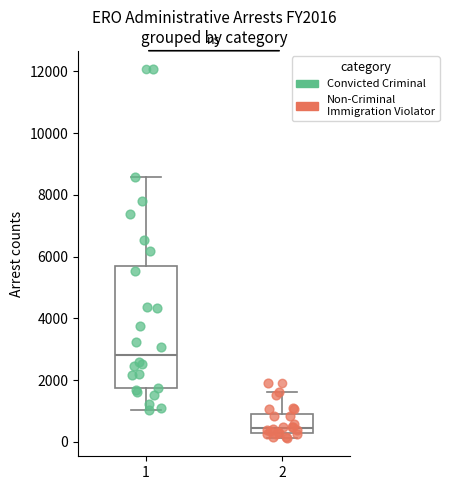

Reading left to right, read every box against the y-axis: the position of its median line, the range the box covers, and the ends of its whiskers. The values are not printed on the chart, so give them approximately, as read against the axis.

1: median 2800, box 1800 to 5600, whiskers 1000 to 8600
2: median 400, box 200 to 800, whiskers 200 (just below the box's lower edge) to 1600